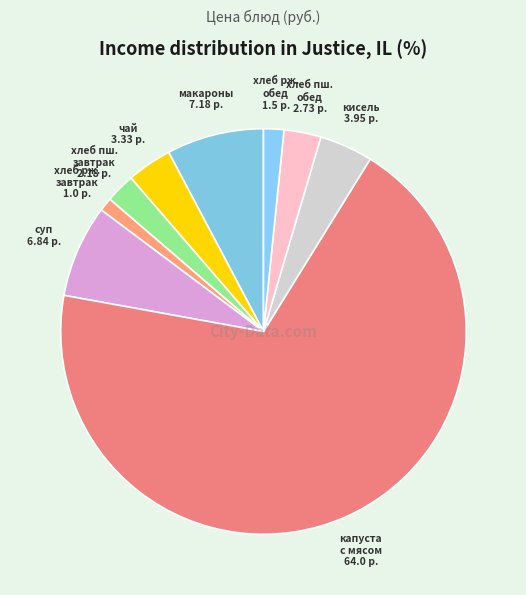

Rank the categories by value from highest to lowest.

капуста тушеная с мясом, макароны отварные, суп картофельный с фасолью, кисель, чай с молоком, хлеб пшеничный (обед), хлеб пшеничный (завтрак), хлеб ржаной (обед), хлеб ржаной (завтрак)